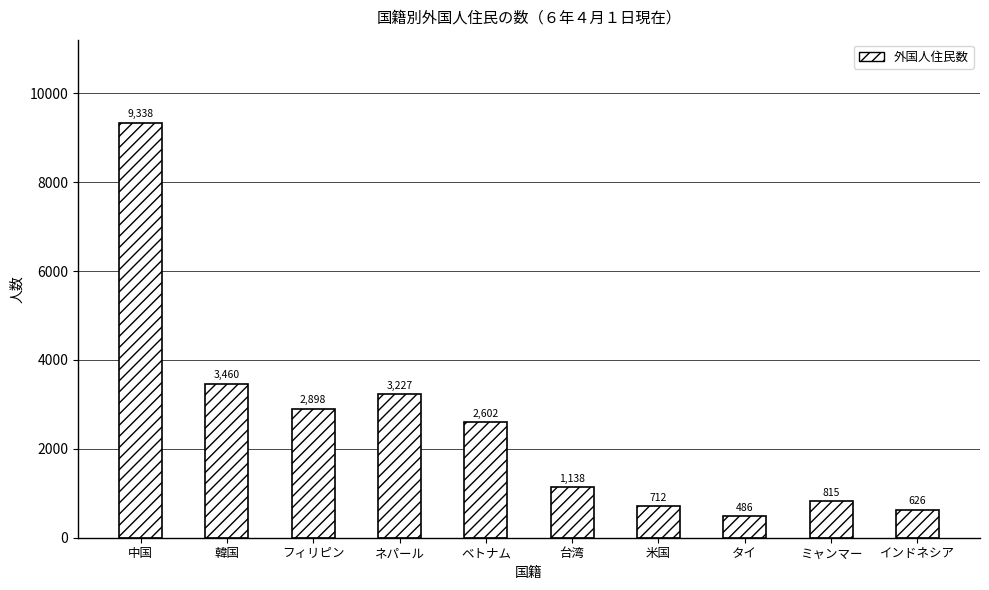

What is the ratio of the value at フィリピン to the value at 韓国?

0.8